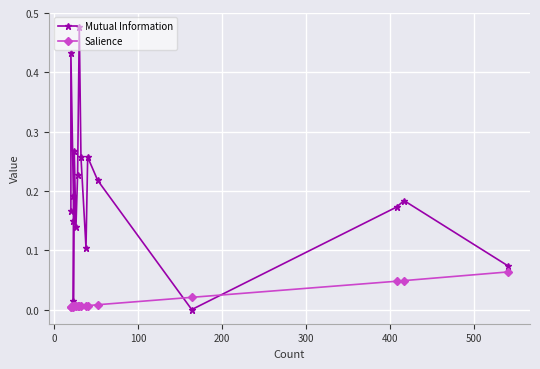

How many lines are shown in the chart?

2